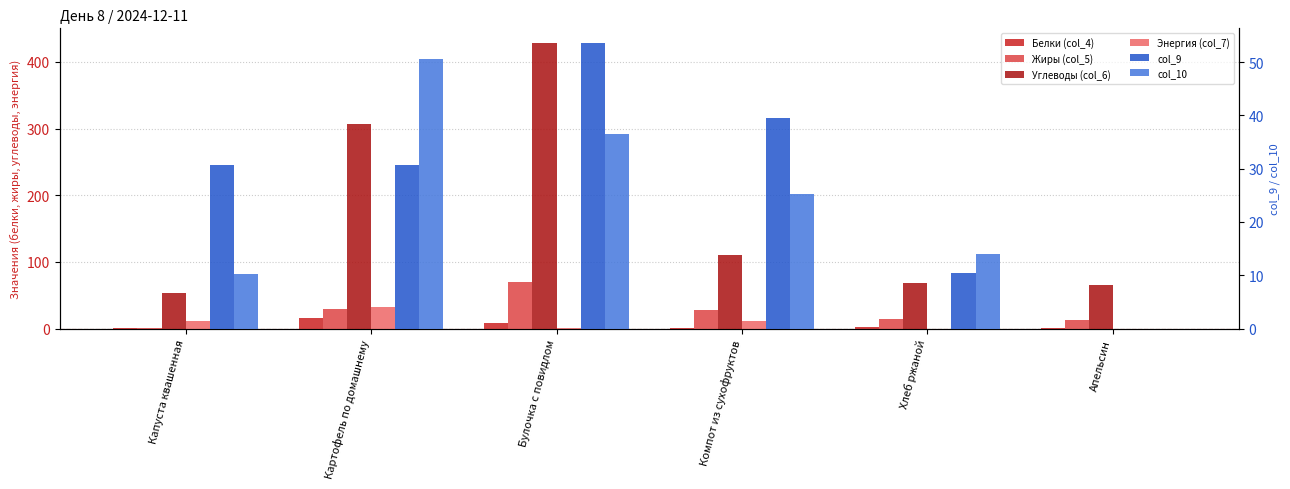

Reading right to left, list all the values displayed in this chart.

Белки (col_4): Апельсин=1.1	Хлеб ржаной=2.3	Компот из сухофруктов=1.2	Булочка с повидлом=8.2	Картофель по домашнему=16.4	Капуста квашенная=0.5
Жиры (col_5): Апельсин=13.2	Хлеб ржаной=14.9	Компот из сухофруктов=27.9	Булочка с повидлом=70.5	Картофель по домашнему=29.0	Капуста квашенная=1.1
Углеводы (col_6): Апельсин=65.3	Хлеб ржаной=67.8	Компот из сухофруктов=111.0	Булочка с повидлом=428.9	Картофель по домашнему=306.2	Капуста квашенная=53.4
Энергия (col_7): Апельсин=0.0	Хлеб ржаной=0.0	Компот из сухофруктов=10.6	Булочка с повидлом=0.3	Картофель по домашнему=31.9	Капуста квашенная=12.0
col_9: Апельсин=0.0	Хлеб ржаной=10.4	Компот из сухофруктов=39.4	Булочка с повидлом=53.6	Картофель по домашнему=30.7	Капуста квашенная=30.6
col_10: Апельсин=0.0	Хлеб ржаной=14.0	Компот из сухофруктов=25.2	Булочка с повидлом=36.5	Картофель по домашнему=50.6	Капуста квашенная=10.2